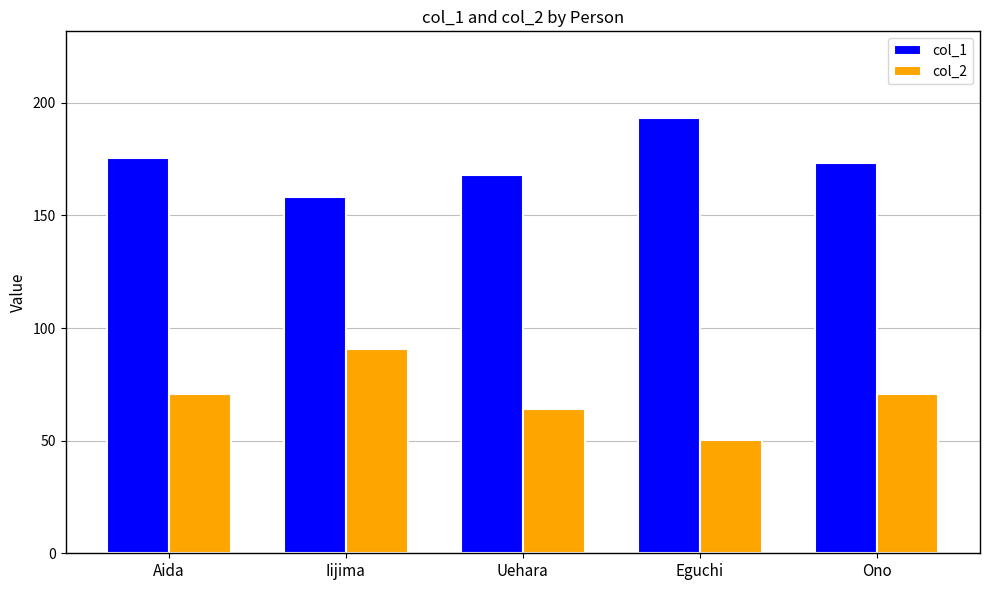

Which series has the largest total across all categories?

col_1